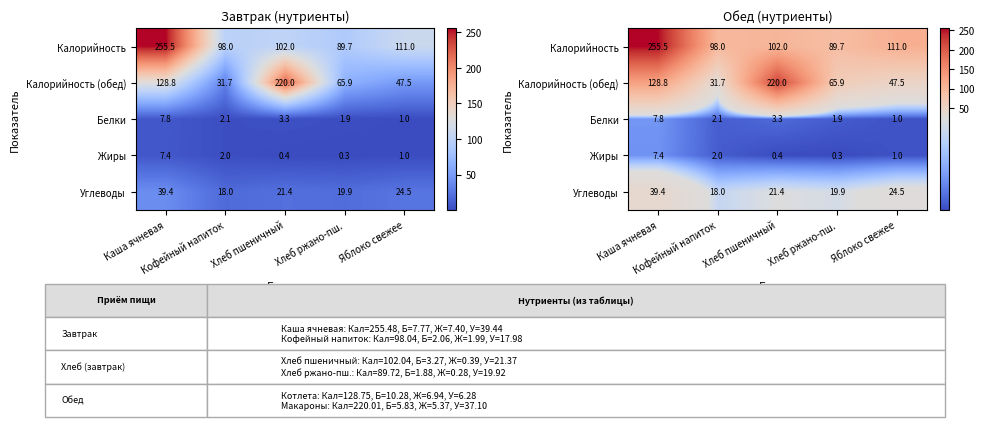

What is the sum of all Углеводы values?

123.2